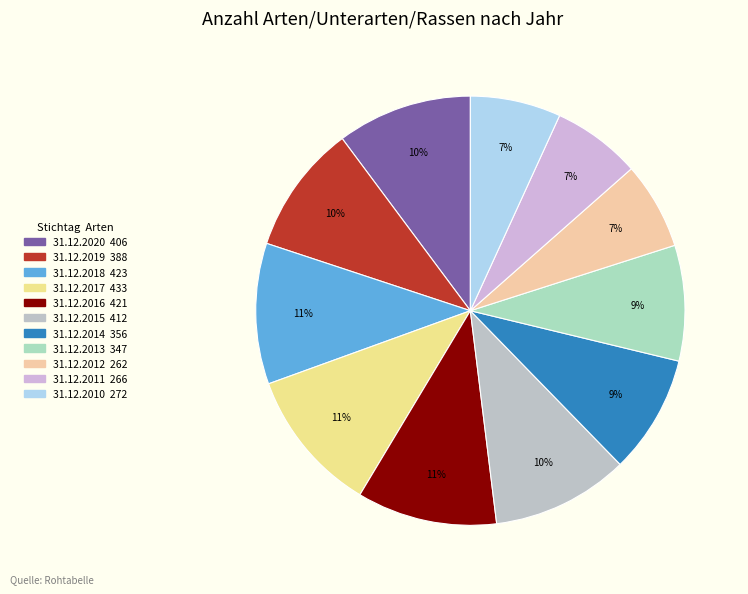

Count the number of slices in the pie.

11